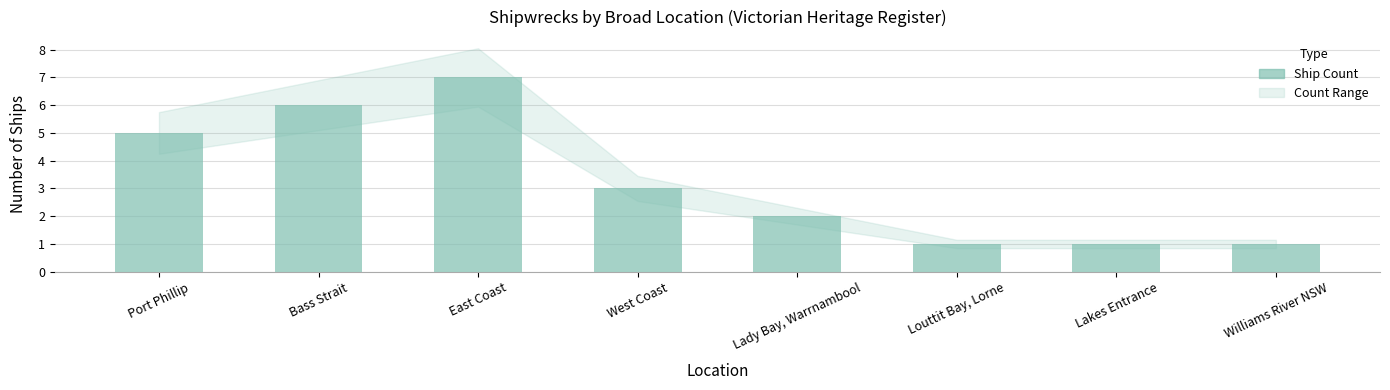

What is the sum of the values at East Coast and Lakes Entrance?

8